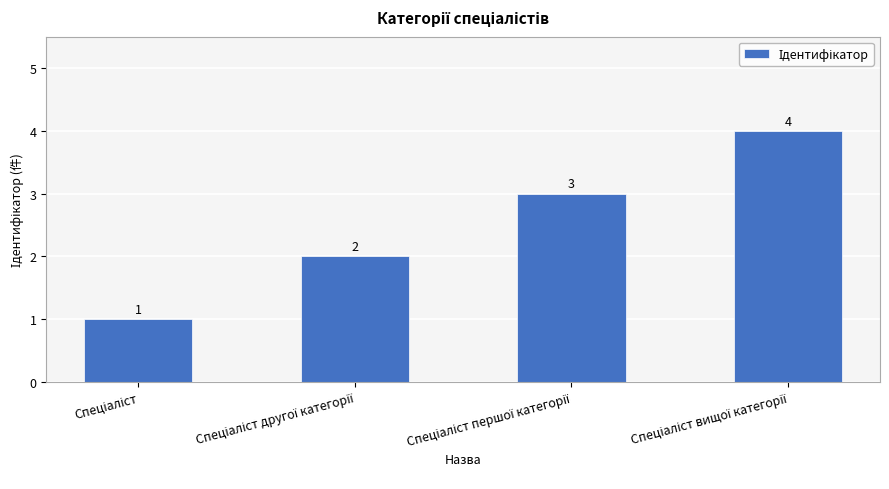

What is the greatest value displayed?

4